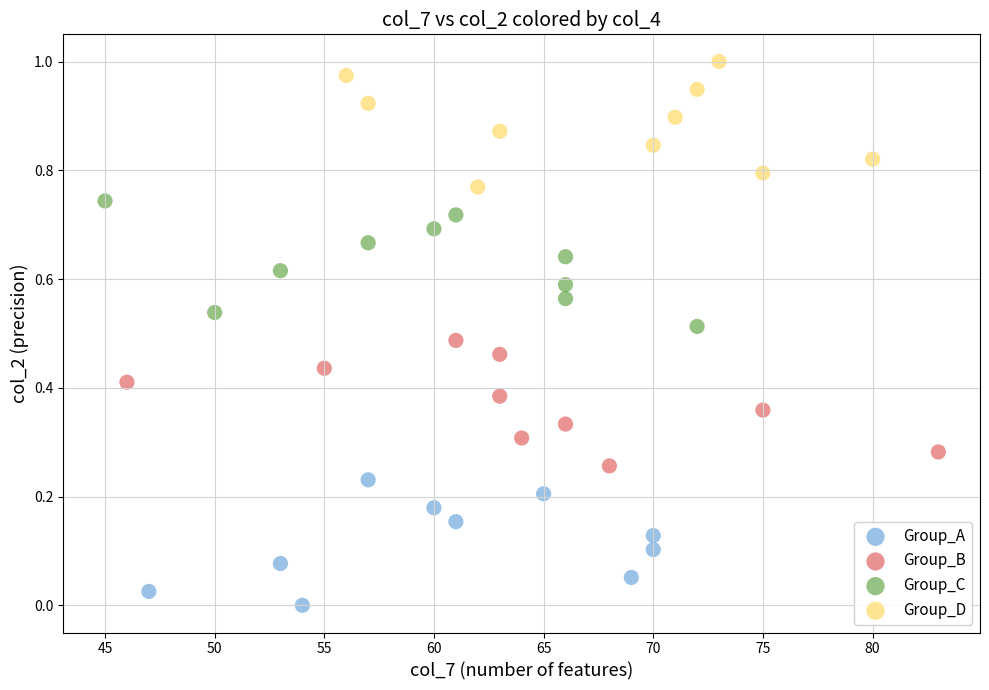

Which series reaches the maximum Y coordinate?

Group_D